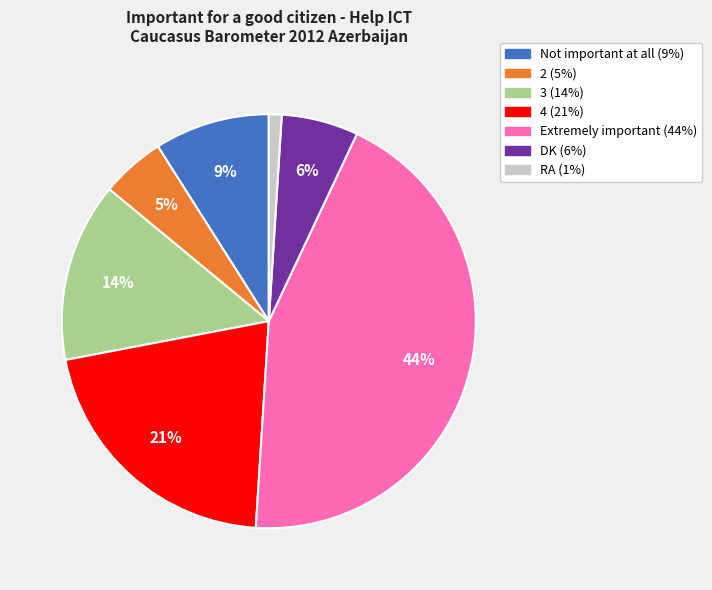

To the nearest percent, what is the combined percentage of Extremely important and Not important at all?

53%